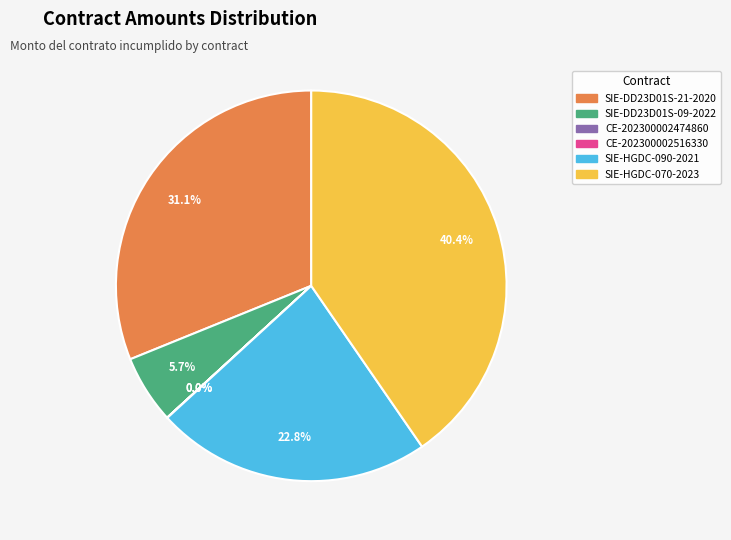

Between SIE-HGDC-070-2023 and SIE-HGDC-090-2021, which is larger?

SIE-HGDC-070-2023